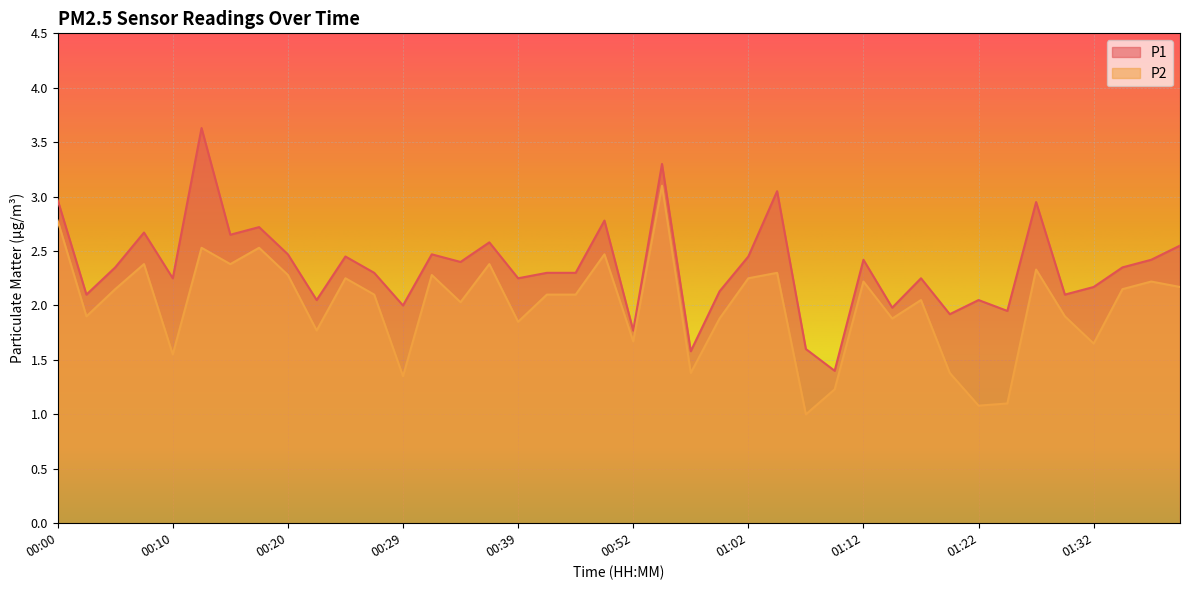

Which category has the highest value in the P1 series?

00:12